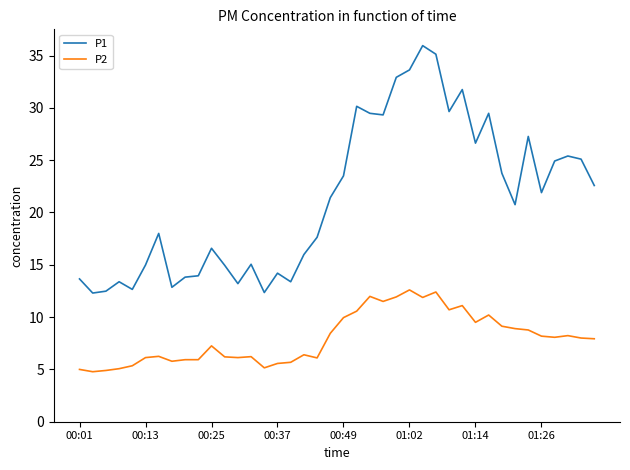

List the series in order of their peak value, highest first.

P1, P2